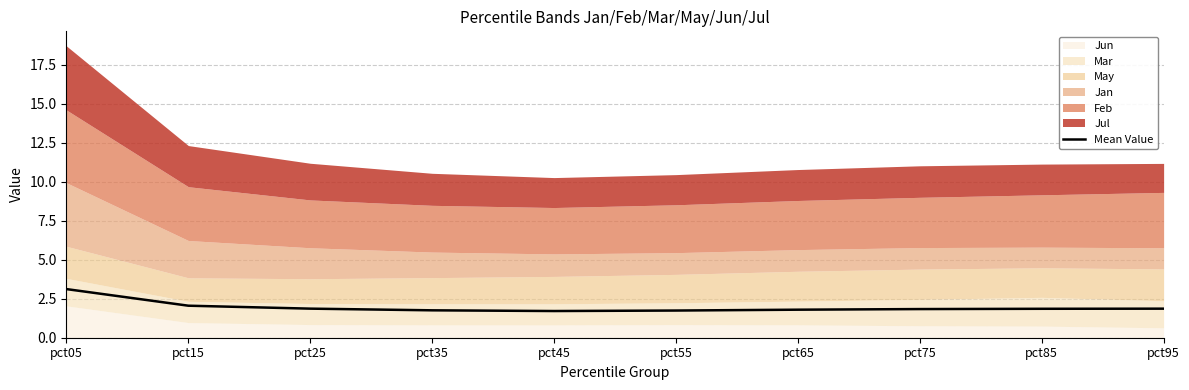

Reading right to left, extract all data points from this chart.

pct95=1.9	pct85=1.9	pct75=1.8	pct65=1.8	pct55=1.7	pct45=1.7	pct35=1.8	pct25=1.9	pct15=2.1	pct05=3.1